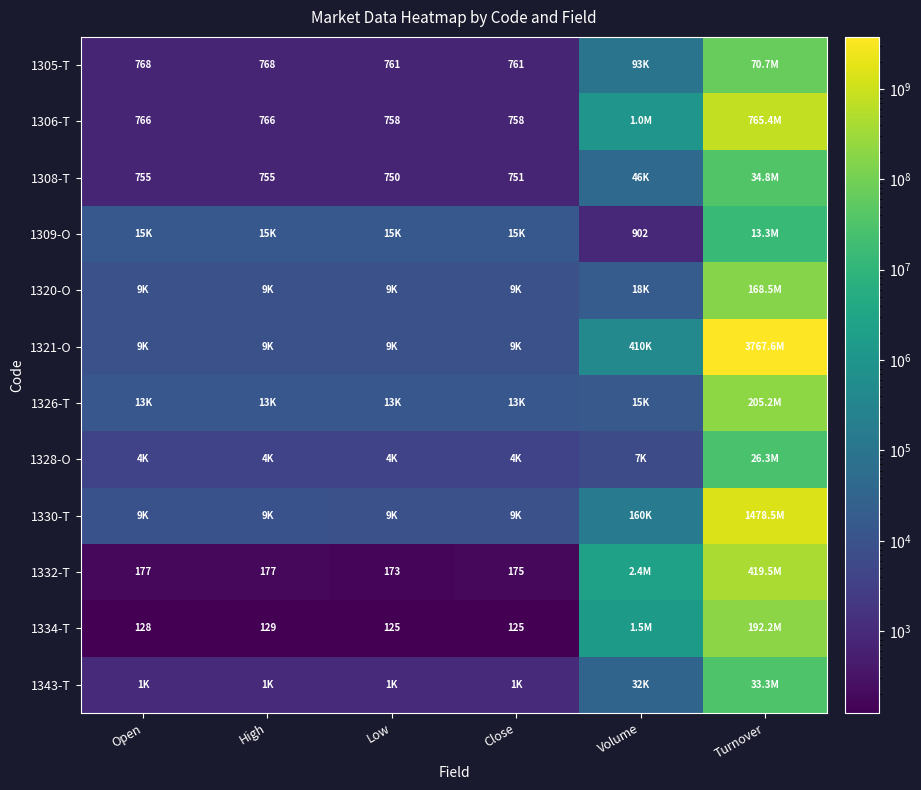

What is the difference between the maximum and minimum values in the 1321-O series?

3767613920